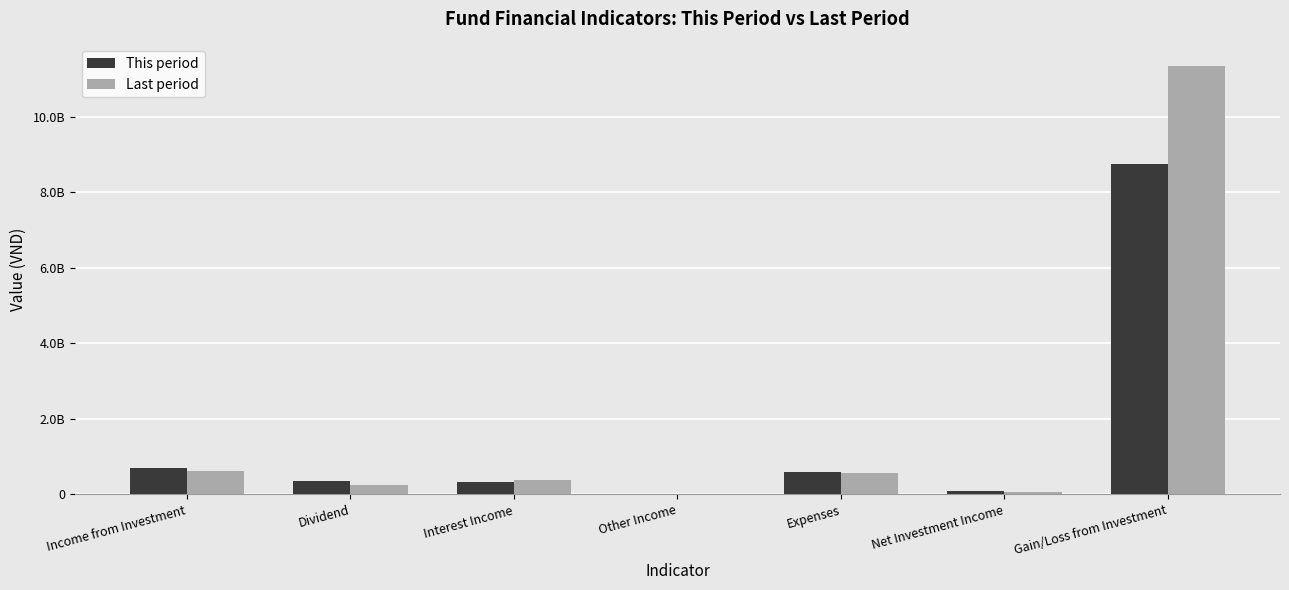

Reading left to right, extract all data points from this chart.

This period: 692100223	355350000	336750223	0	601614252	90485971	8755927300
Last period: 632109936	257219000	374890936	0	575572208	63489876	11353235200